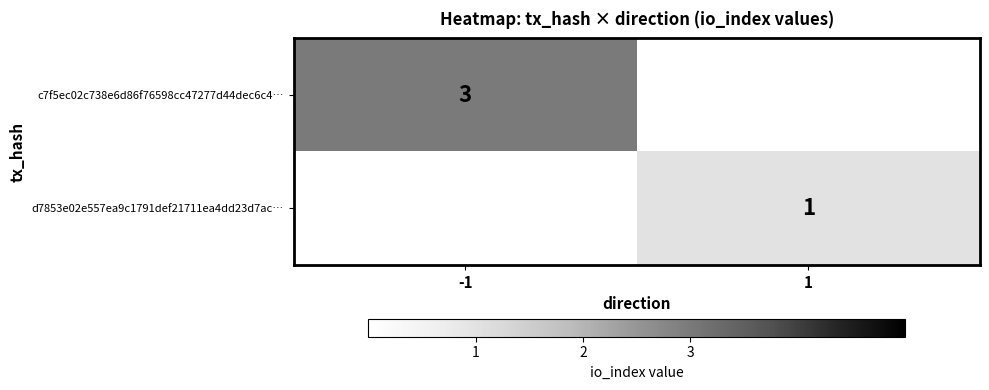

At how many categories does at least one series exceed 2?

1